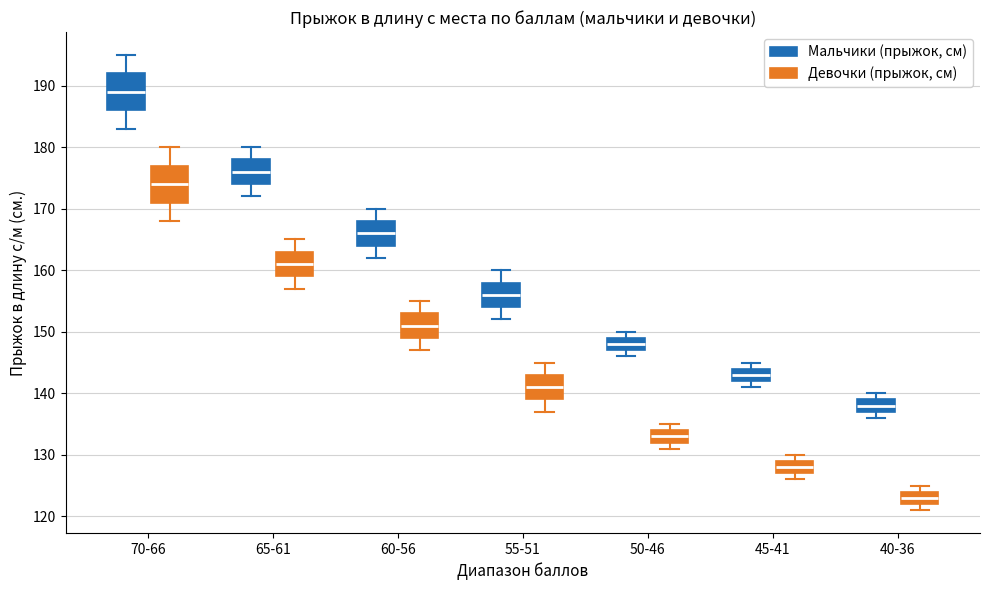

Reading left to right, read every box against the y-axis: the position of its median line, the range the box covers, and the ends of its whiskers. The values are not printed on the chart, so give them approximately, as read against the axis.

70-66 (Мальчики (прыжок, см)): median 189, box 186 to 192, whiskers 183 to 195
70-66 (Девочки (прыжок, см)): median 174, box 171 to 177, whiskers 168 to 180
65-61 (Мальчики (прыжок, см)): median 176, box 174 to 178, whiskers 172 to 180
65-61 (Девочки (прыжок, см)): median 161, box 159 to 163, whiskers 157 to 165
60-56 (Мальчики (прыжок, см)): median 166, box 164 to 168, whiskers 162 to 170
60-56 (Девочки (прыжок, см)): median 151, box 149 to 153, whiskers 147 to 155
55-51 (Мальчики (прыжок, см)): median 156, box 154 to 158, whiskers 152 to 160
55-51 (Девочки (прыжок, см)): median 141, box 139 to 143, whiskers 137 to 145
50-46 (Мальчики (прыжок, см)): median 148, box 147 to 149, whiskers 146 to 150
50-46 (Девочки (прыжок, см)): median 133, box 132 to 134, whiskers 131 to 135
45-41 (Мальчики (прыжок, см)): median 143, box 142 to 144, whiskers 141 to 145
45-41 (Девочки (прыжок, см)): median 128, box 127 to 129, whiskers 126 to 130
40-36 (Мальчики (прыжок, см)): median 138, box 137 to 139, whiskers 136 to 140
40-36 (Девочки (прыжок, см)): median 123, box 122 to 124, whiskers 121 to 125